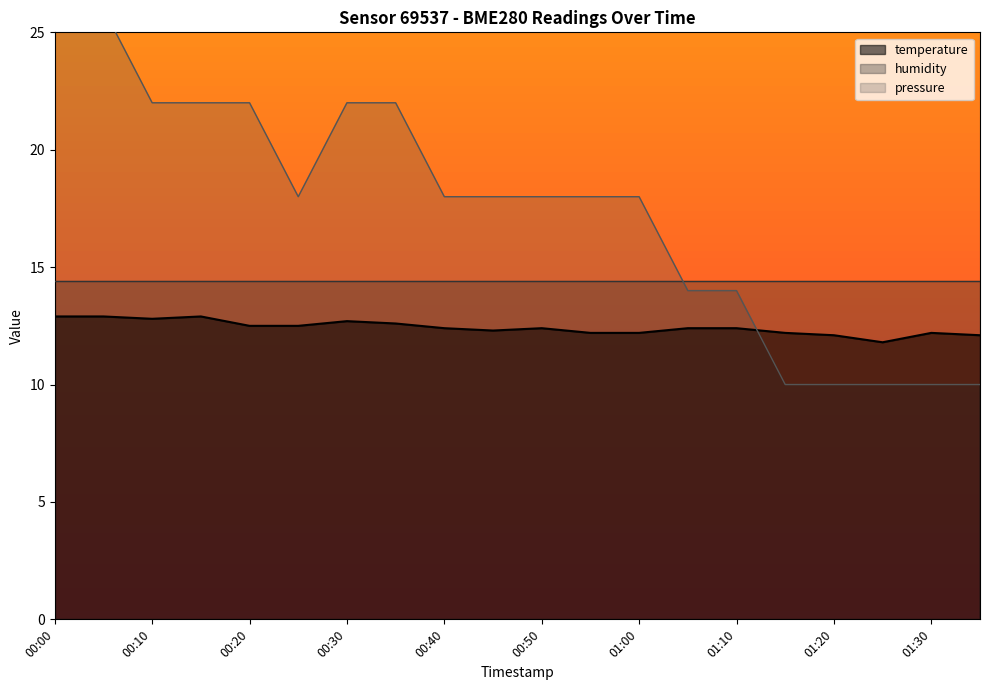

What is the difference between the pressure values at 01:30 and 00:30?

12.0